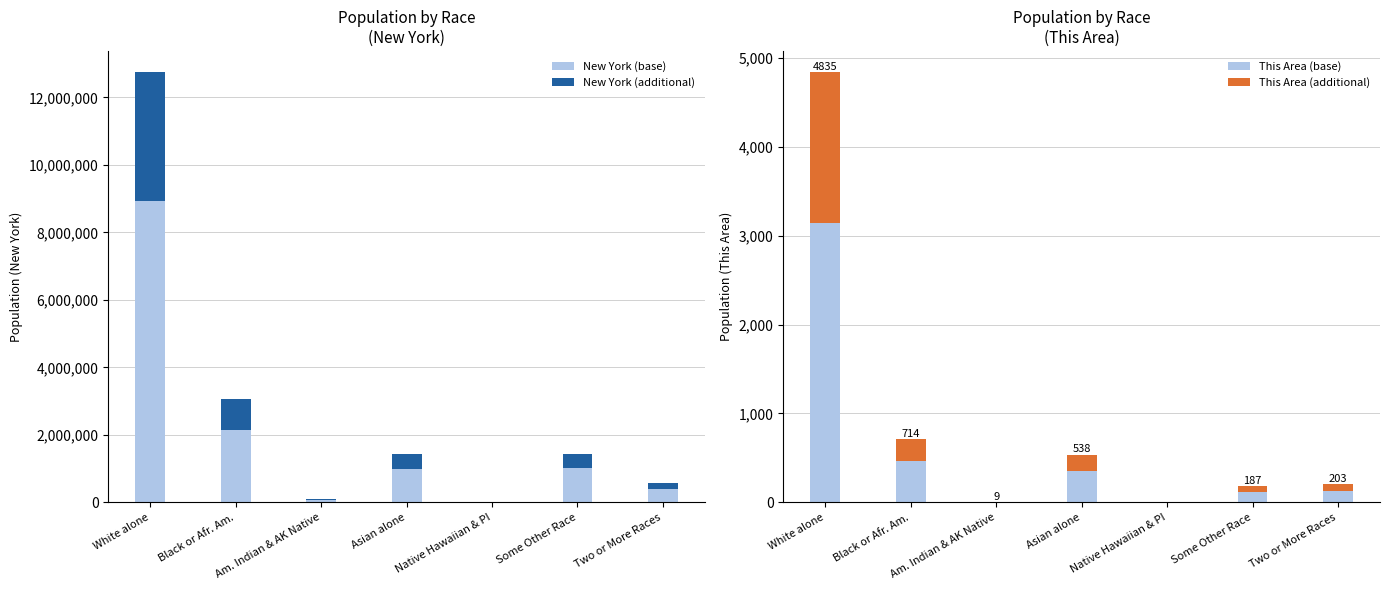

The value of New York (additional) at Black or Afr. Am. is 469268.7. True or false?

False